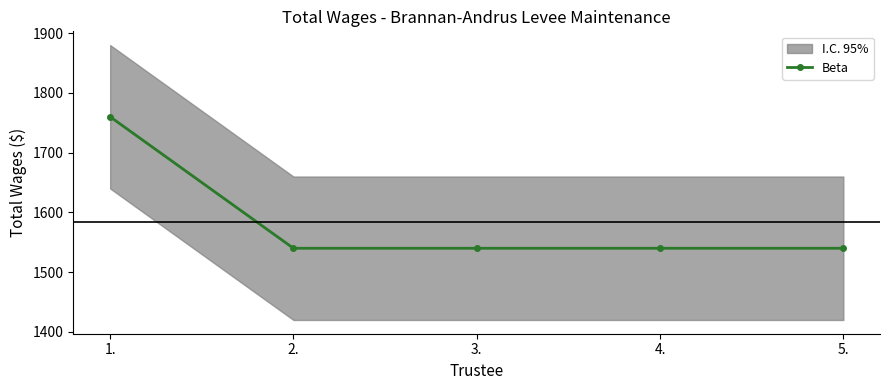

Count the number of values greater than 1540.

1